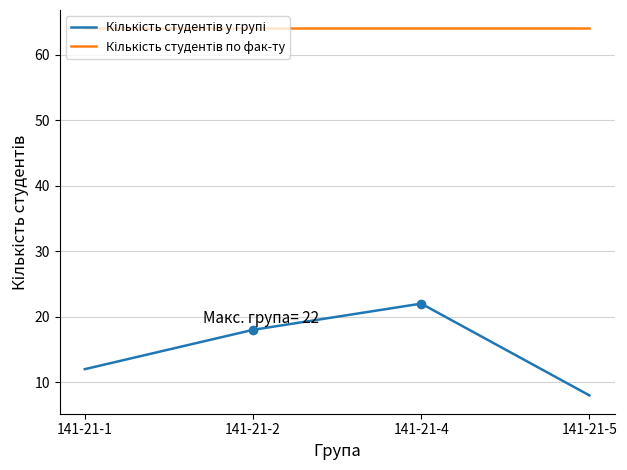

How many series are shown in this chart?

2